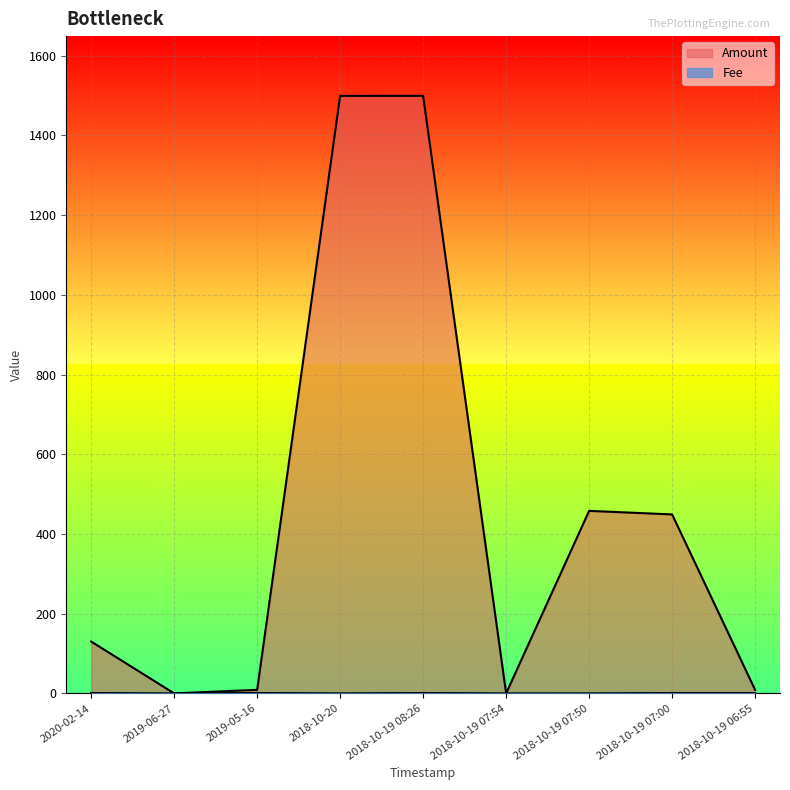

True or false: Fee and Amount intersect in this chart.

False